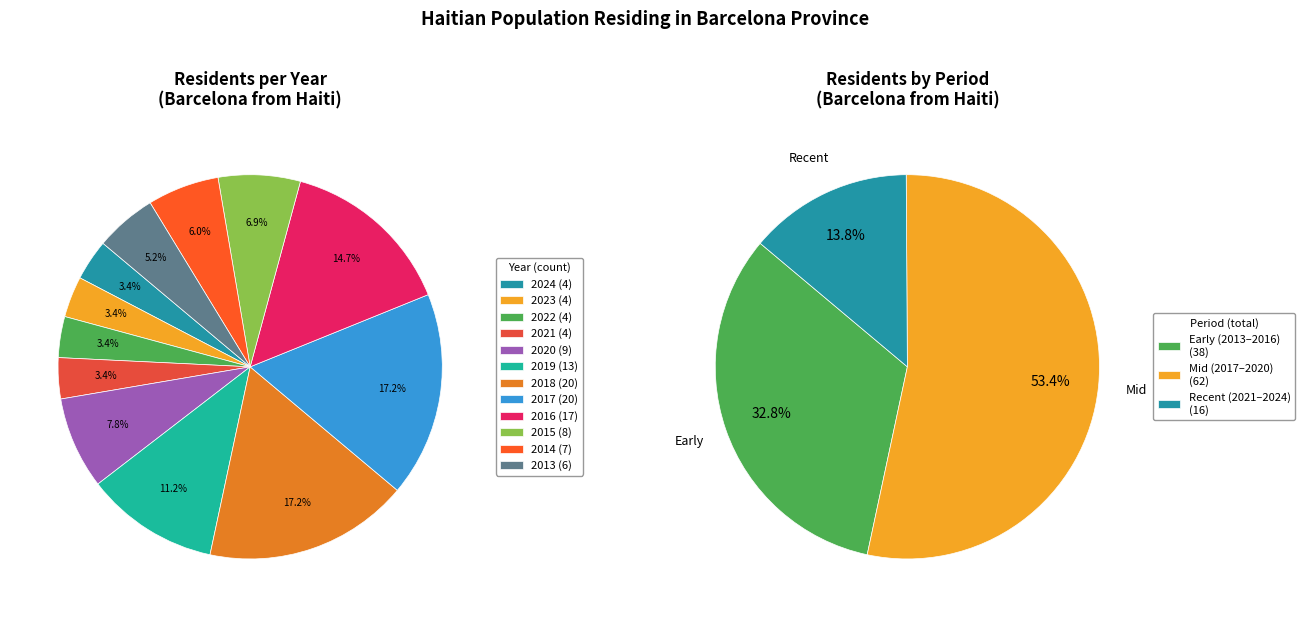

Rank the categories by value from highest to lowest.

2018, 2017, 2016, 2019, 2020, 2015, 2014, 2013, 2024, 2023, 2022, 2021